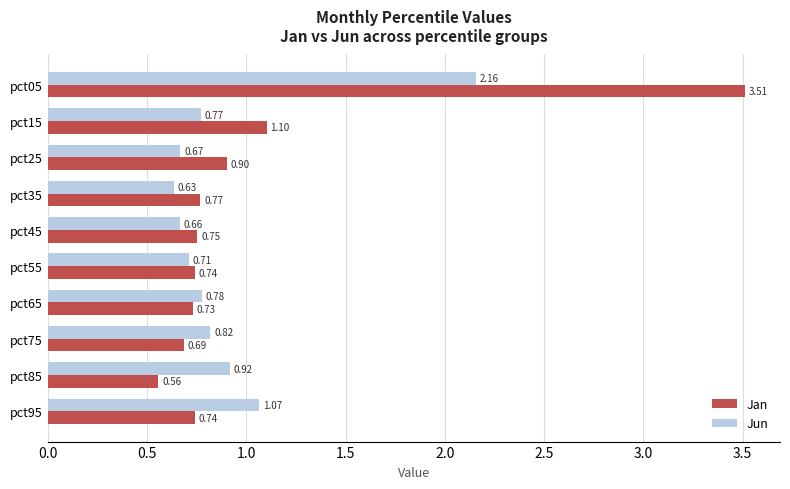

How many series are shown in this chart?

2